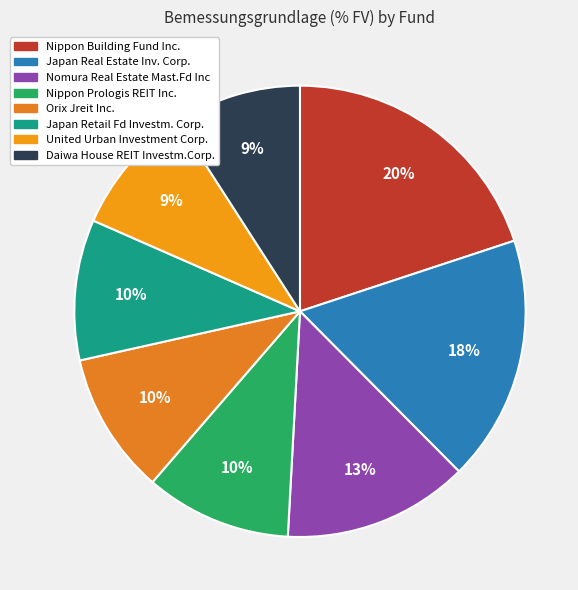

What percentage is NOT represented by Daiwa House REIT Investm.Corp.?

90.9%